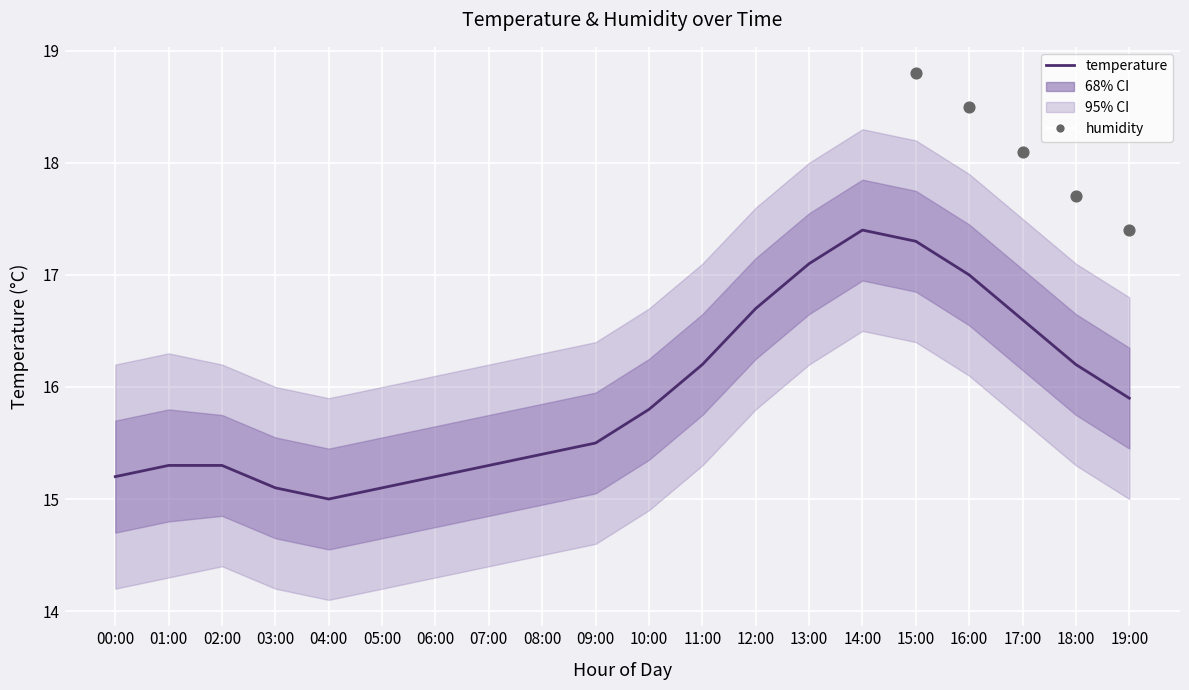

Which has a higher value, 09:00 or 12:00?

12:00